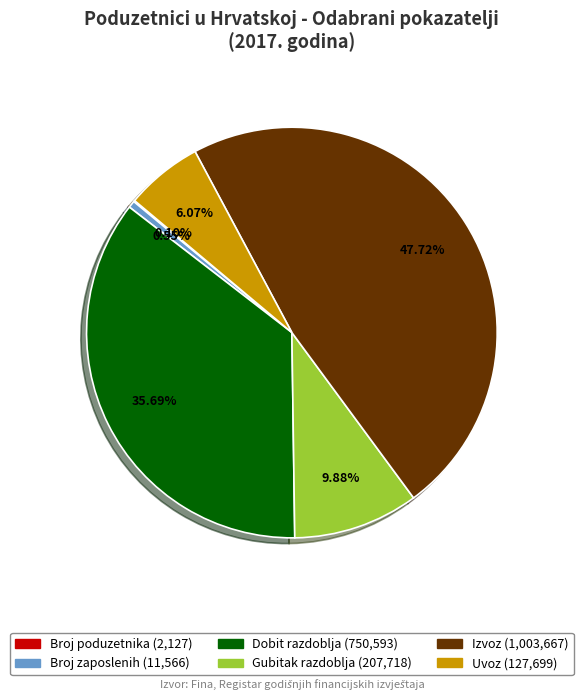

Approximately how many times larger is the value at Izvoz compared to Dobit razdoblja?

1.3